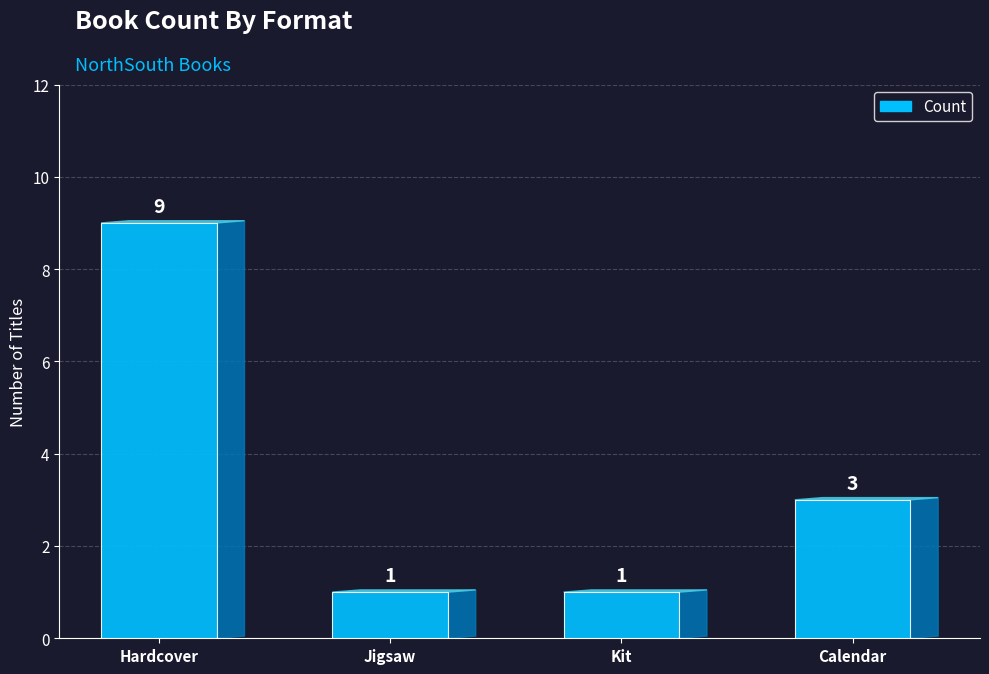

Count the values in the range 1 to 9.

4